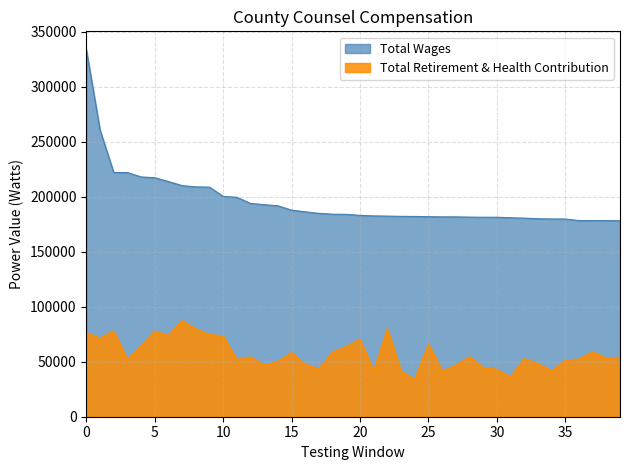

What is the total value across all series at 25?

295274